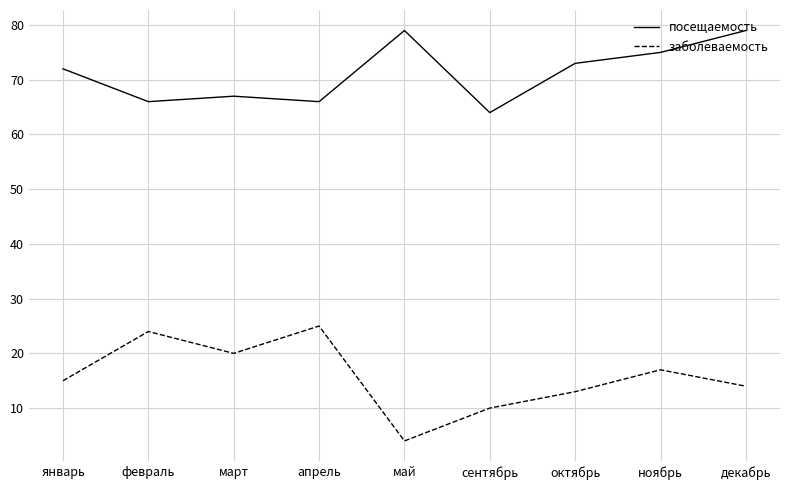

Is the value of заболеваемость at сентябрь greater than the value of посещаемость at декабрь?

No